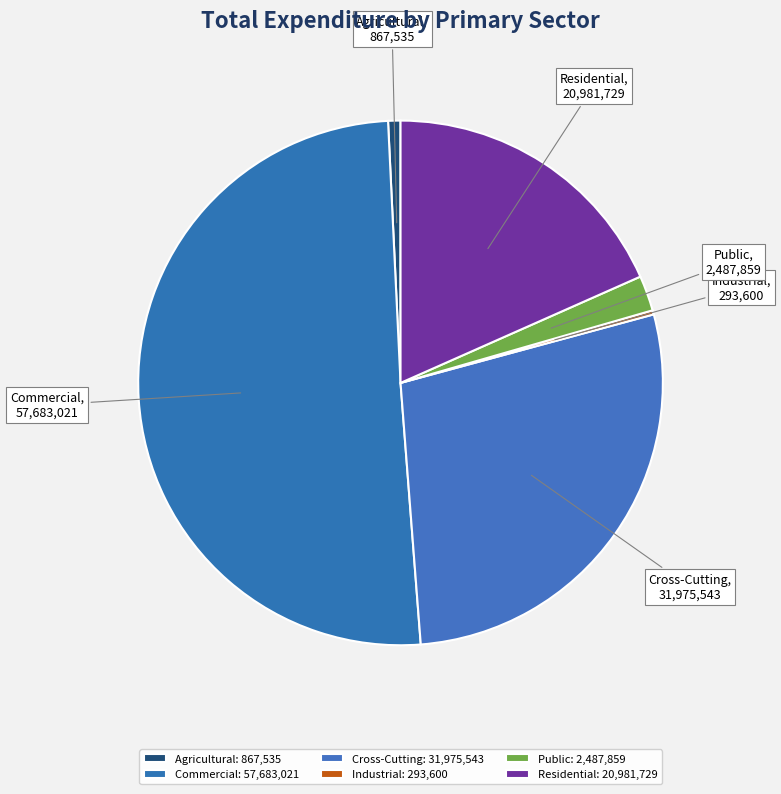

Do Cross-Cutting and Residential together represent more than half of the pie?

No